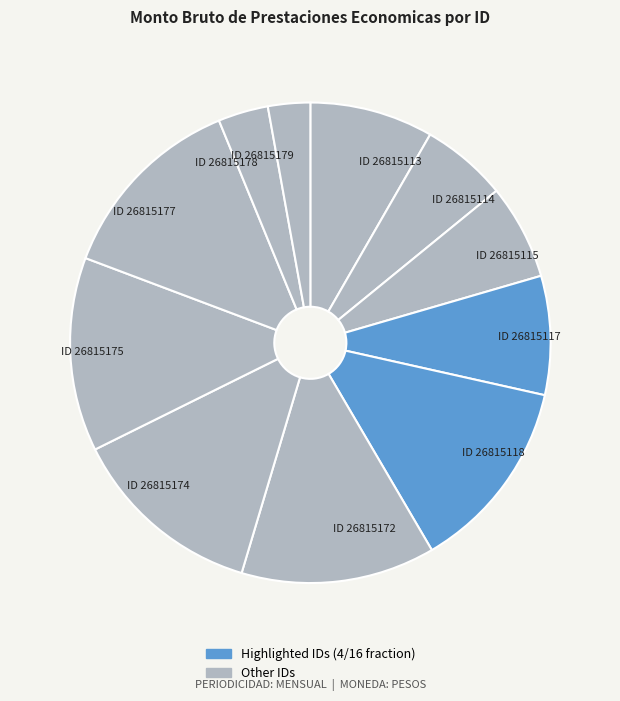

What is the ratio of the value at ID 26815172 to the value at ID 26815177?

1.0